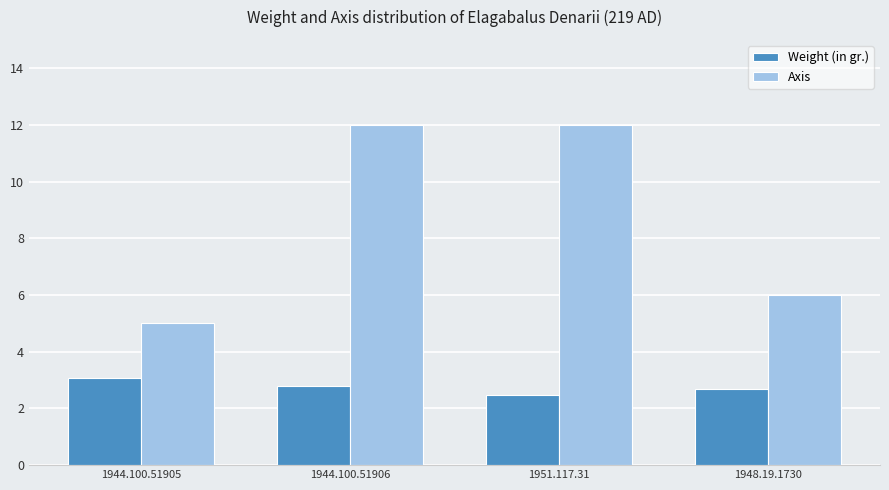

What is the average value of the Axis series?

8.8